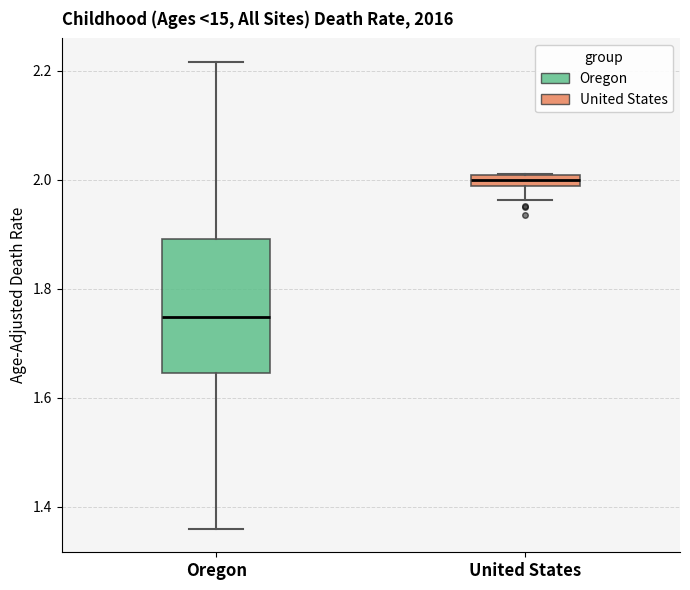

Which box has the highest median line?

United States